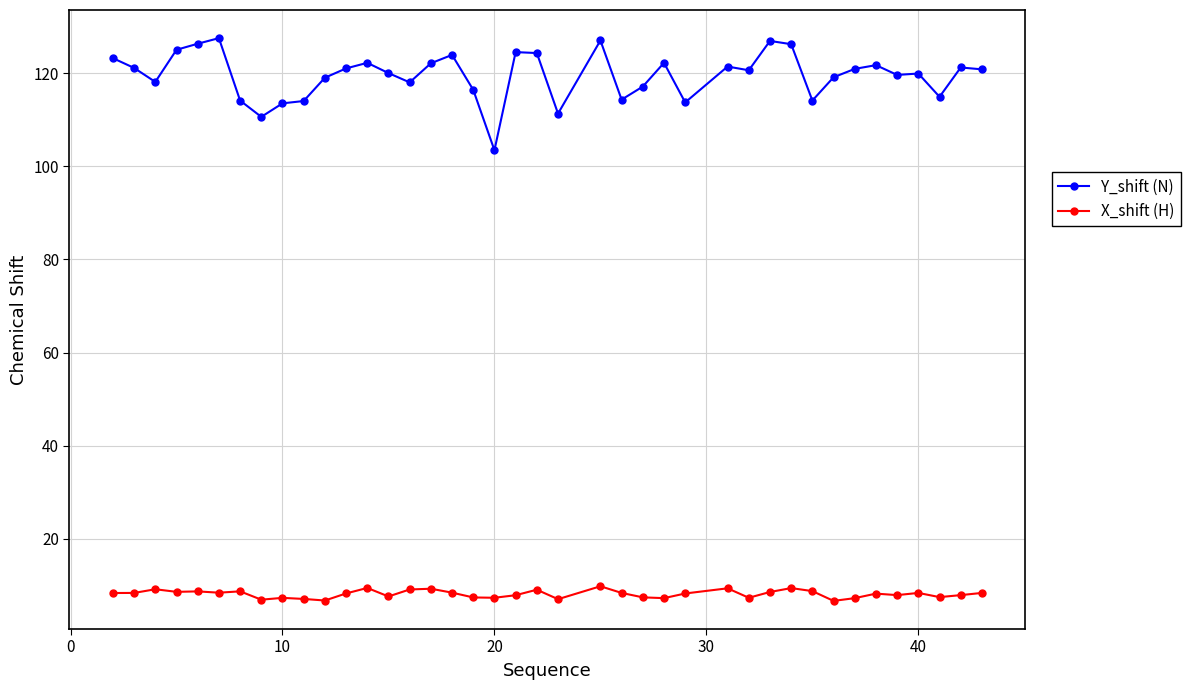

Rank the series by their average value, from lowest to highest.

X_shift (H), Y_shift (N)